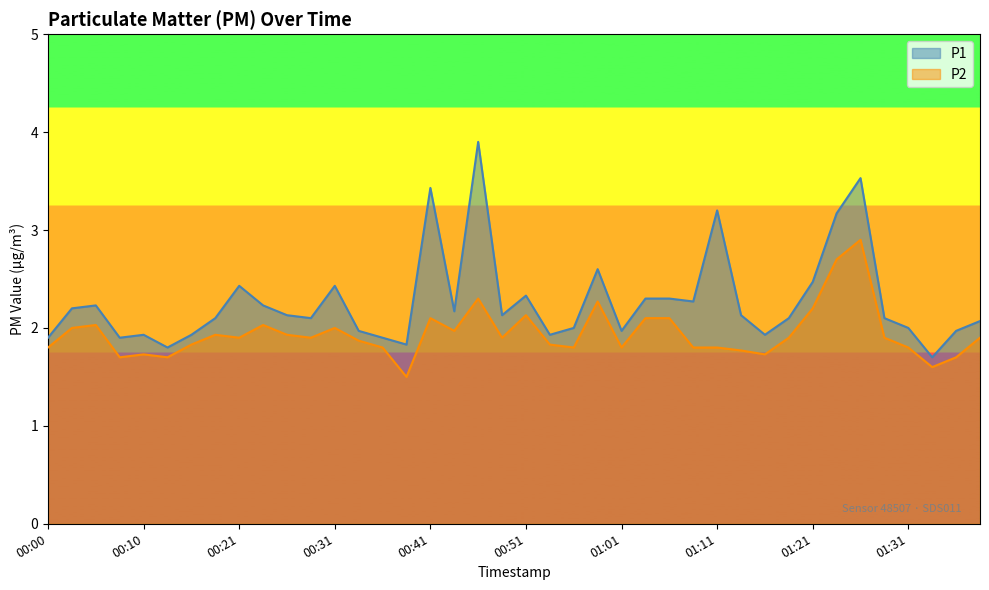

Does the chart have visible grid lines?

No